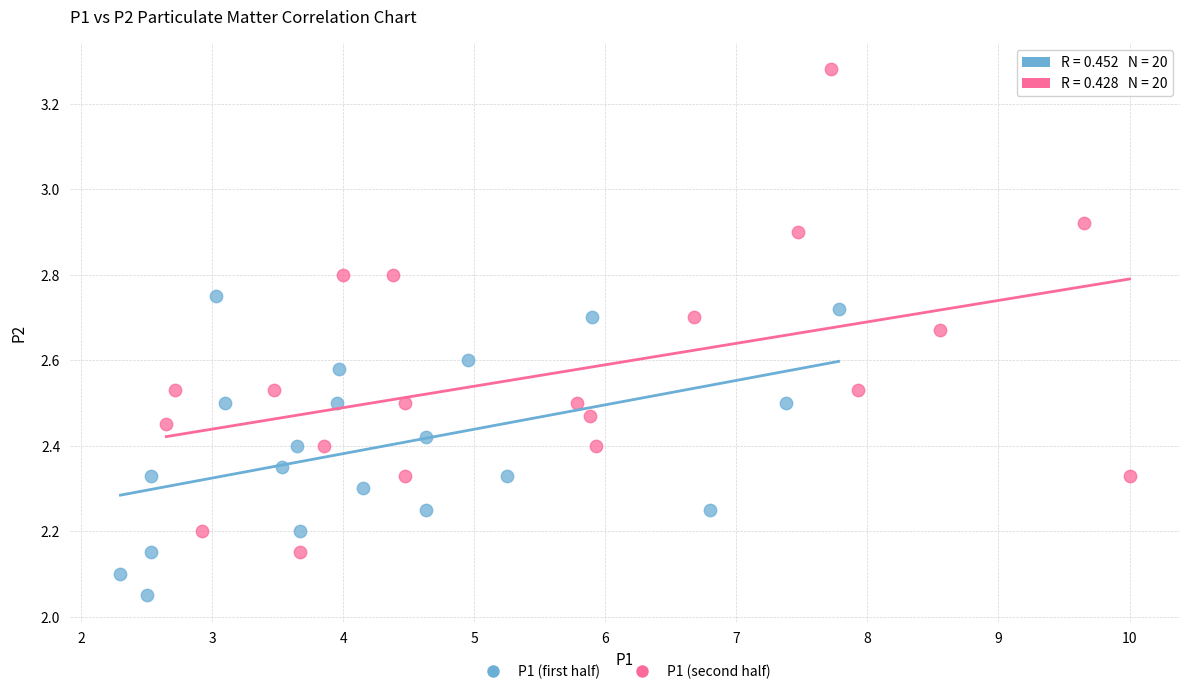

Which series contains the lowest Y value?

P1 (first half)